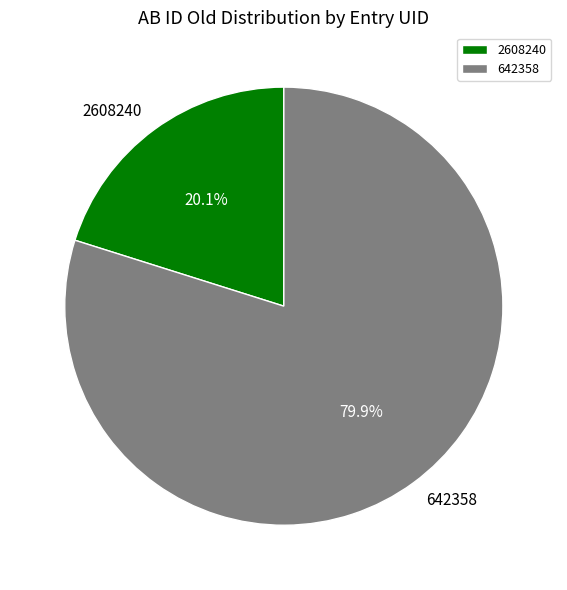

What percentage is the 642358 slice, to the nearest percent?

80%